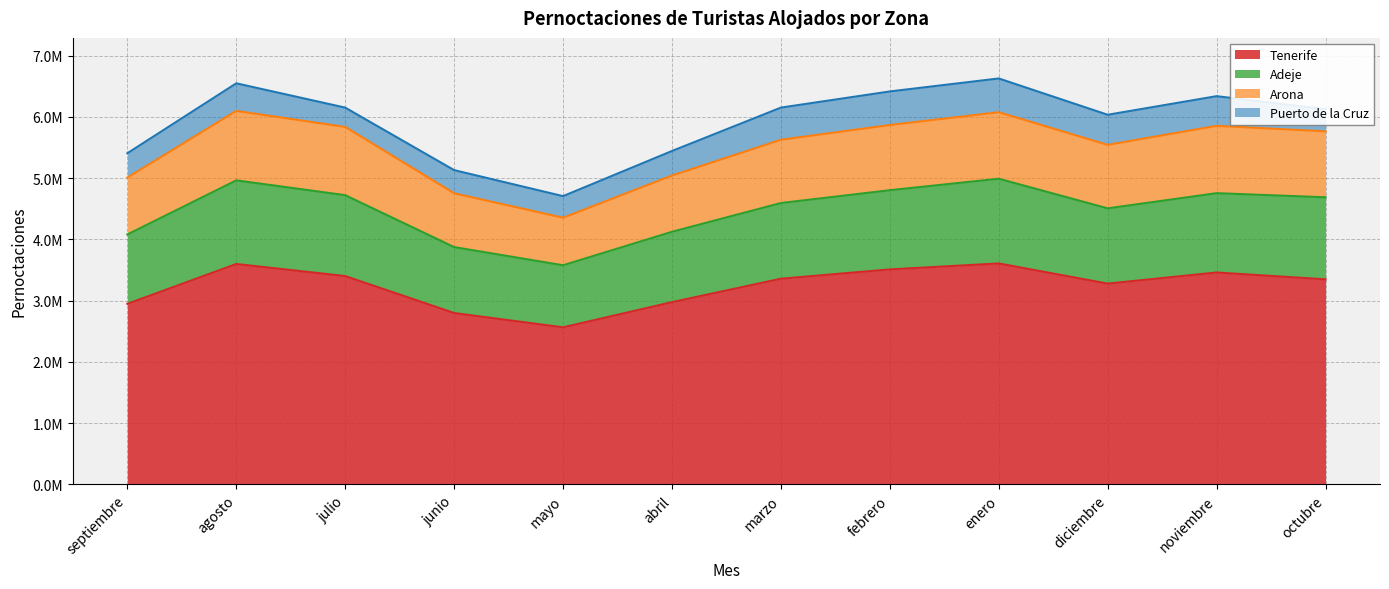

What is the sum of the Tenerife values at abril and septiembre?

5.9